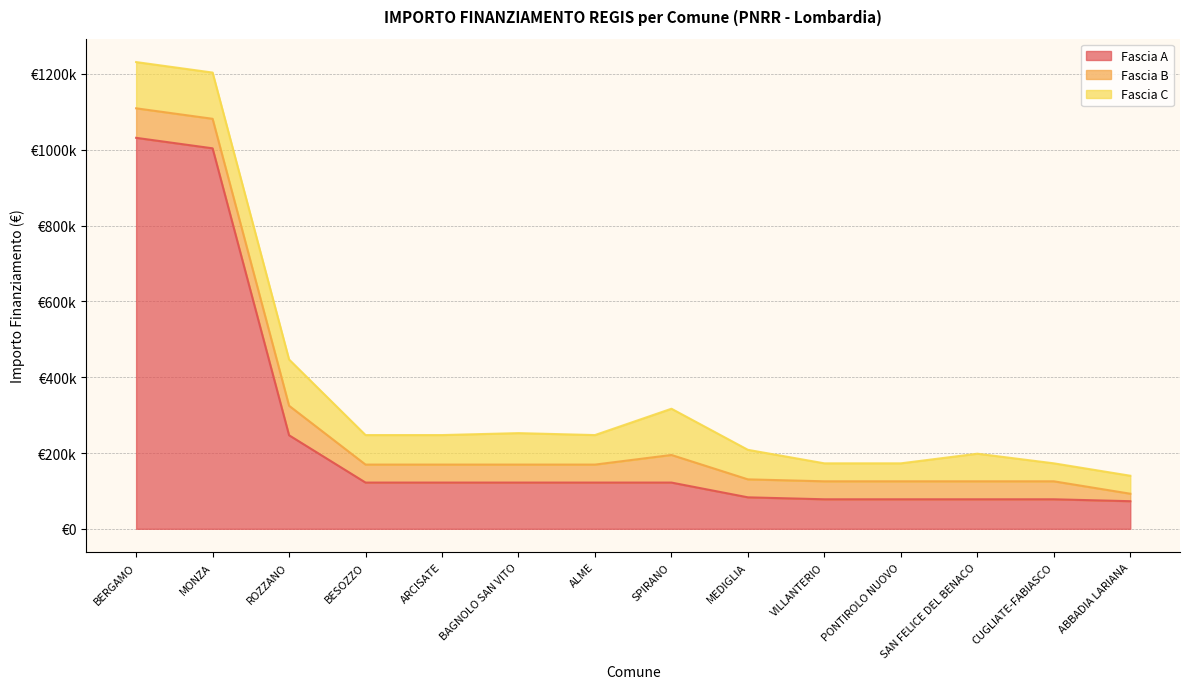

How many lines are shown in the chart?

3